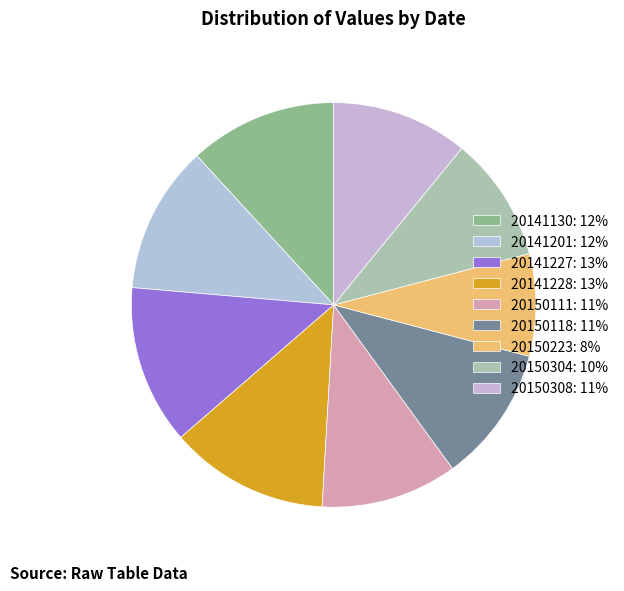

Is it true that 20150308 is 1% of the pie?

False